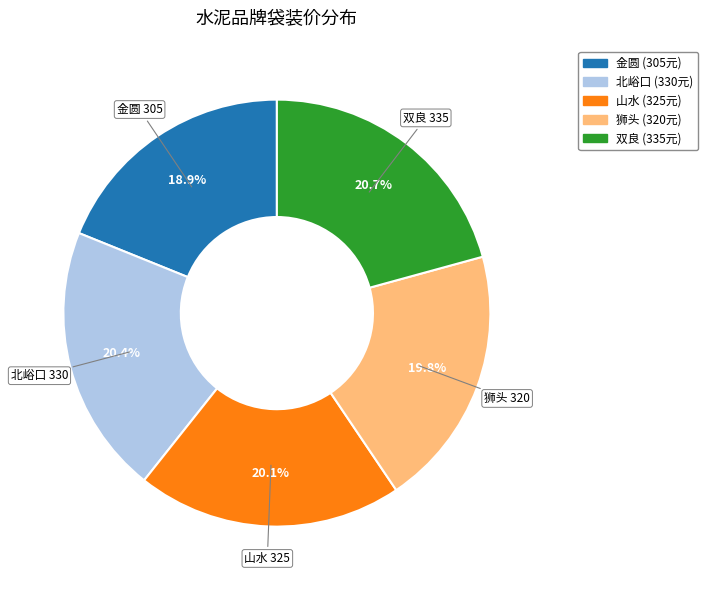

True or false: 双良 accounts for 13% of the total.

False